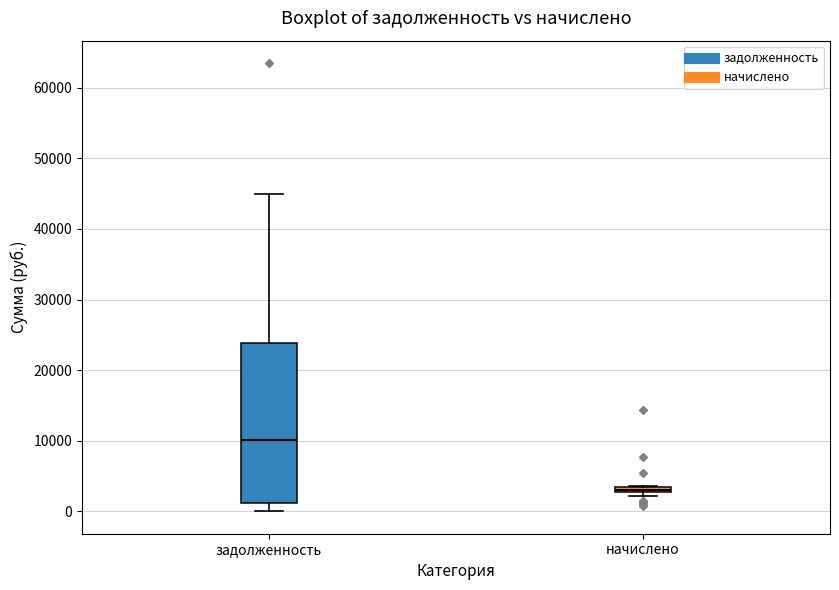

Where is the lower edge of the box for начислено on the y-axis? The values are not printed on the chart, so give them approximately, as read against the axis.

3000